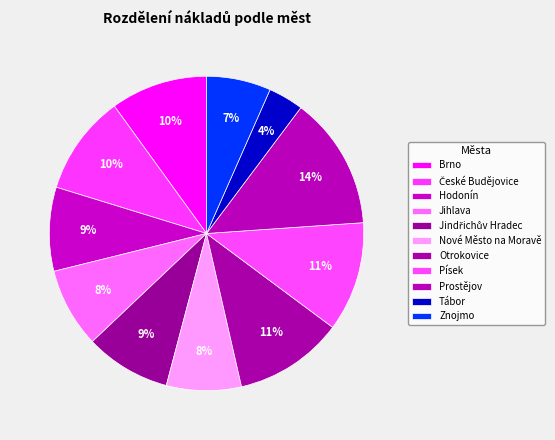

Count the number of slices in the pie.

11